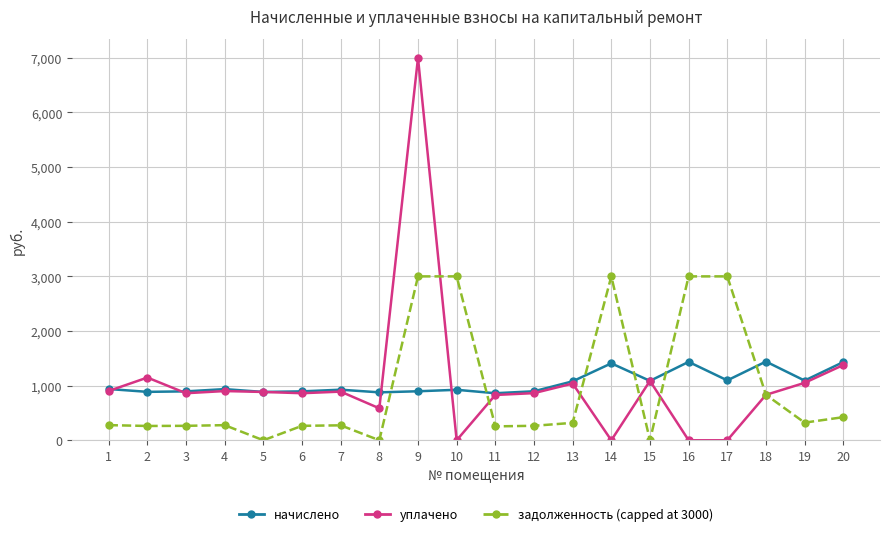

At which category does the chart reach its peak across all series?

9